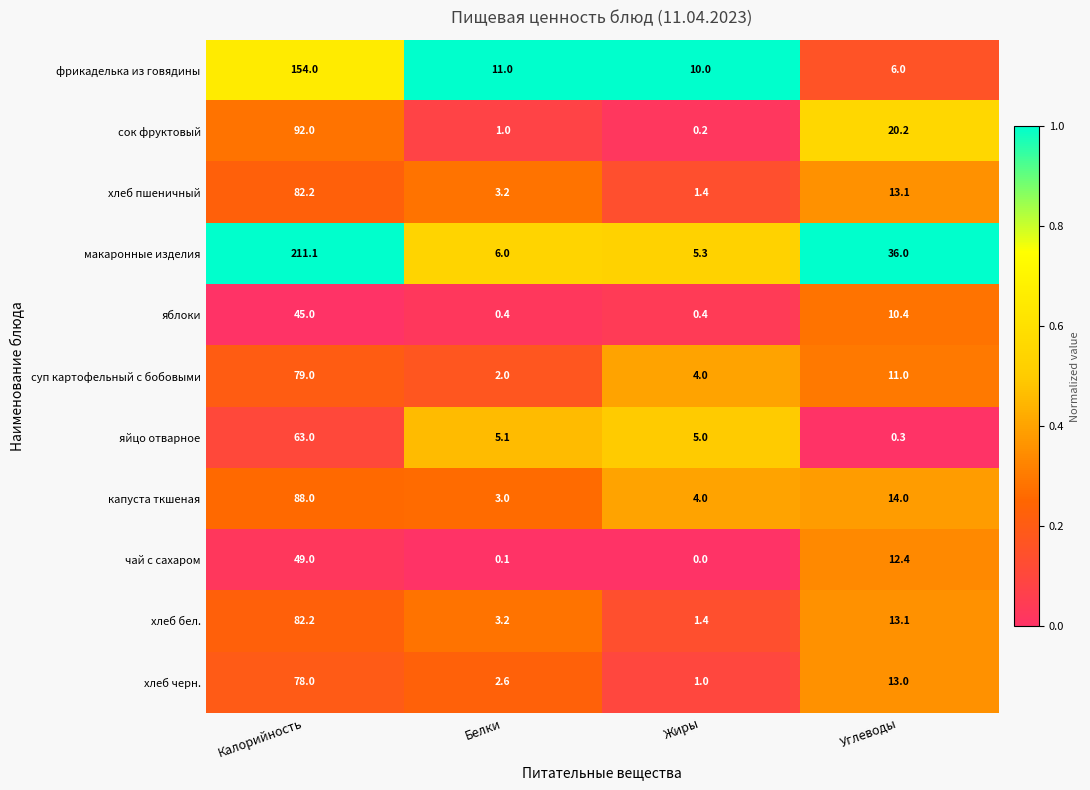

Which series has the widest spread of values?

макаронные изделия